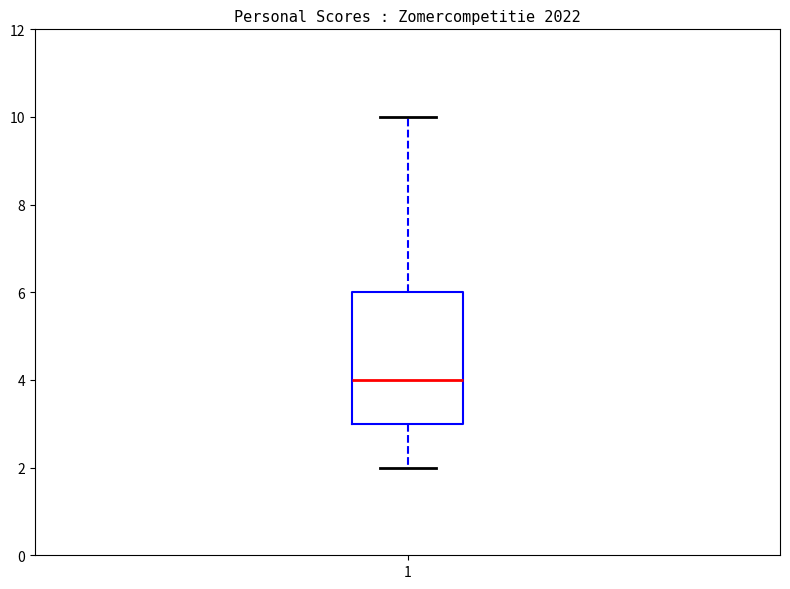

Transcribe this box plot: give where the median line is, the range the box spans, and where the two whiskers end, as read against the y-axis. The values are not printed on the chart, so give them approximately, as read against the axis.

median 4, box 3 to 6, whiskers 2 to 10